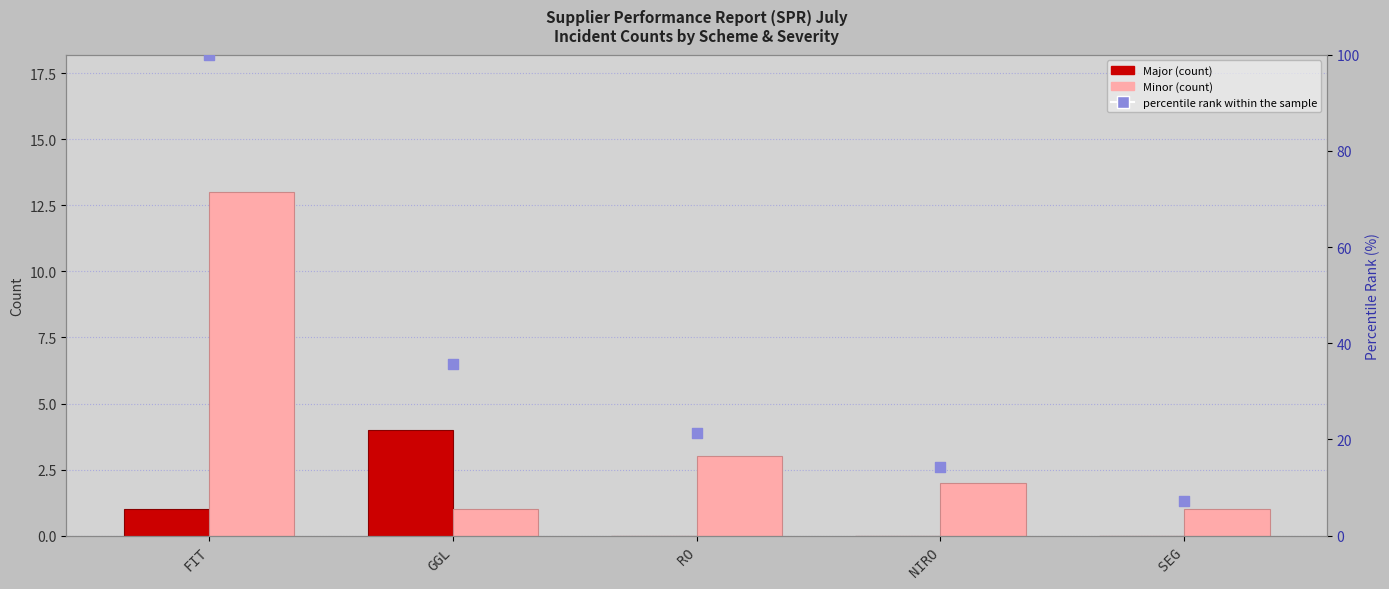

What is the total value across all series at NIRO?

16.3